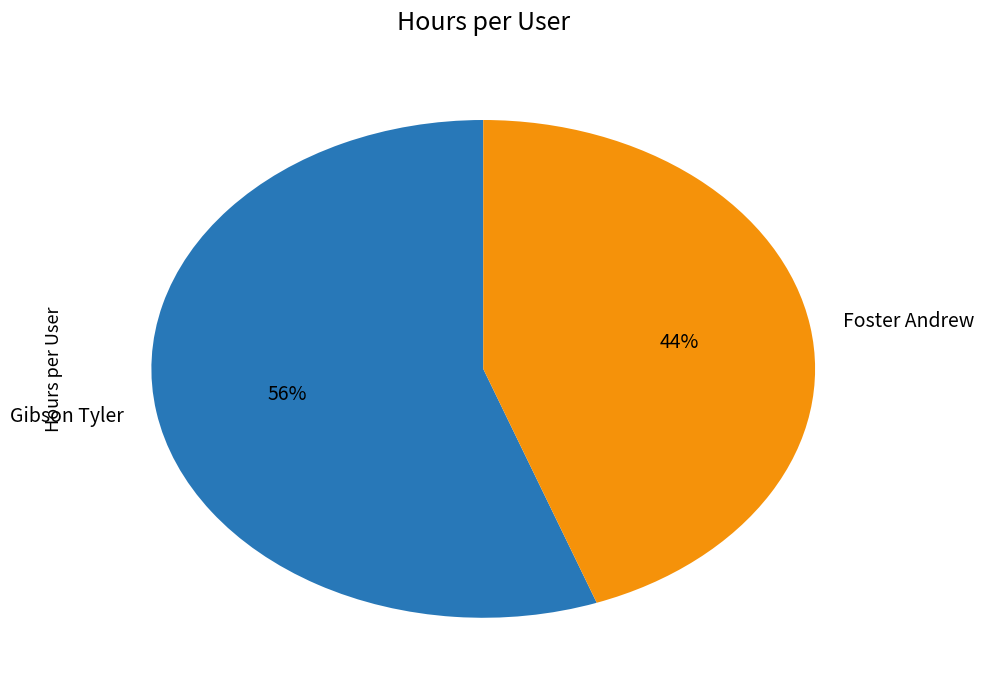

Combined, do Foster Andrew and Gibson Tyler account for over 50%?

Yes